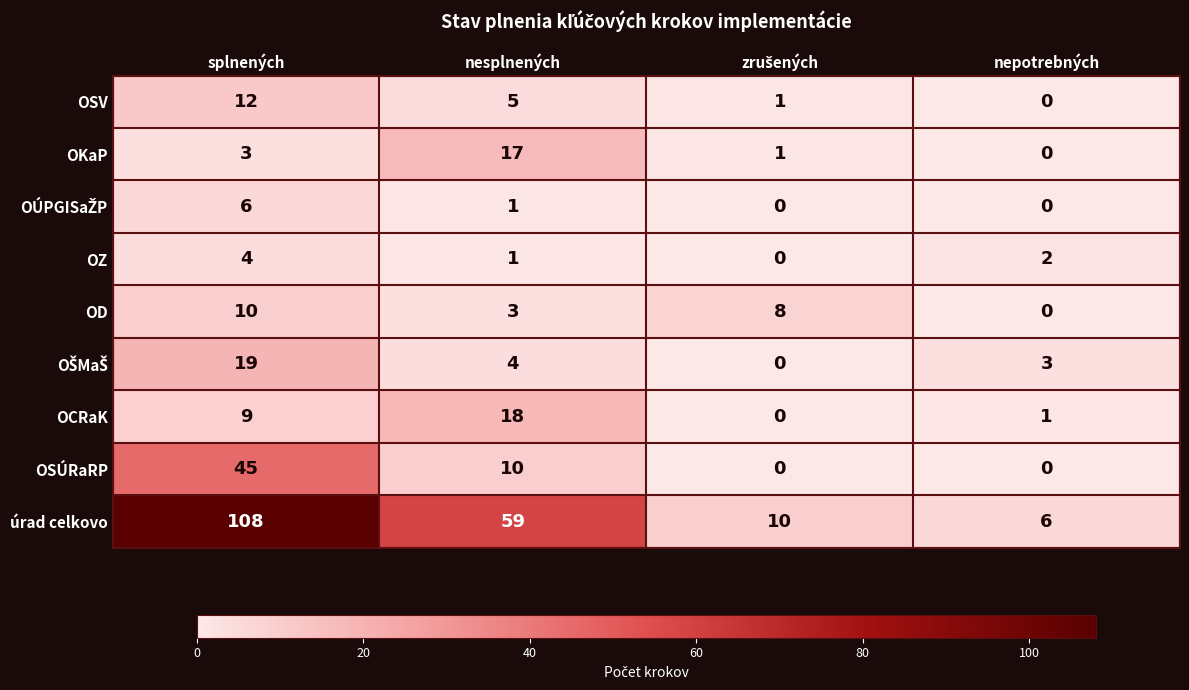

Where is OSV nearest to the value 6?

nesplnených